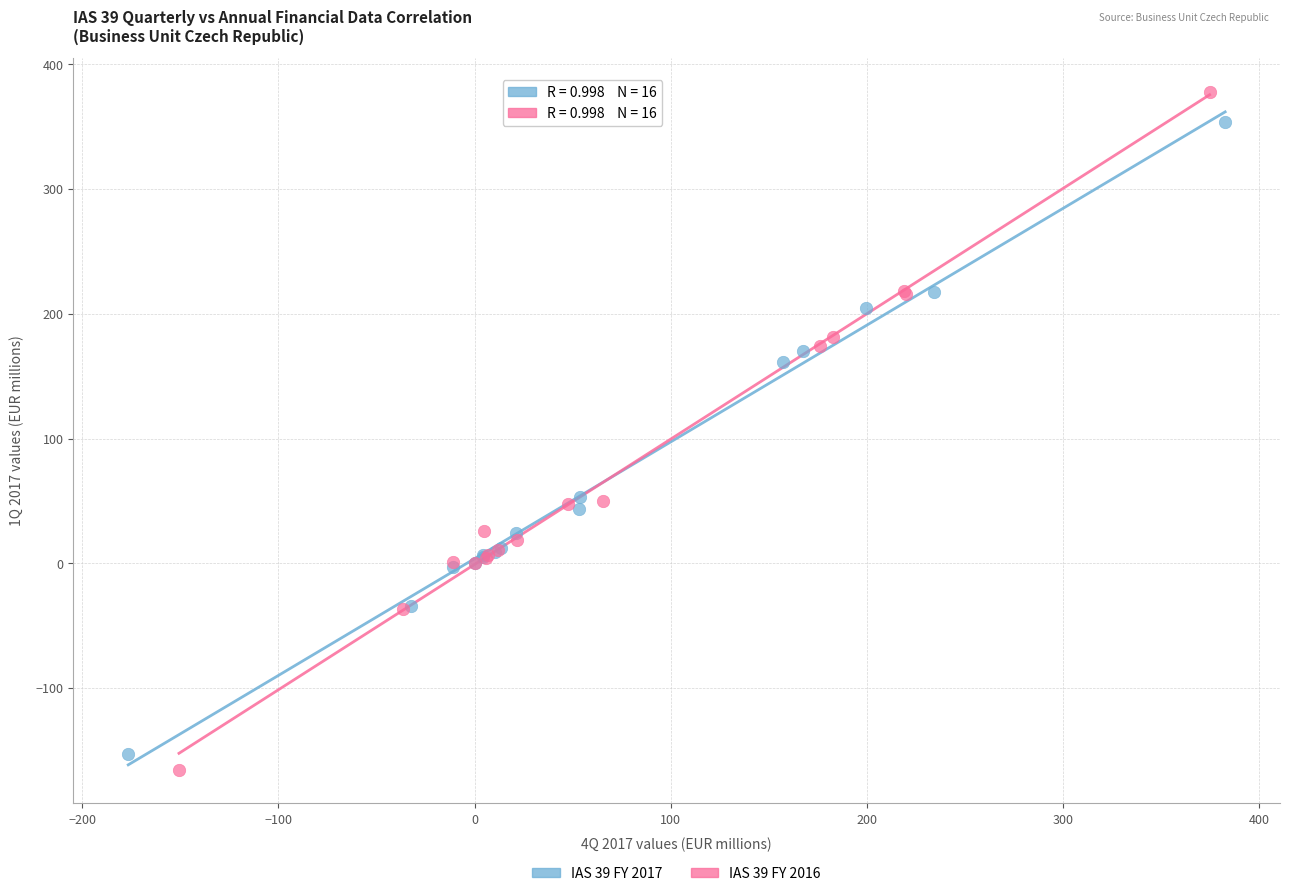

Which series has the largest Y range (max minus min)?

IAS 39 FY 2016